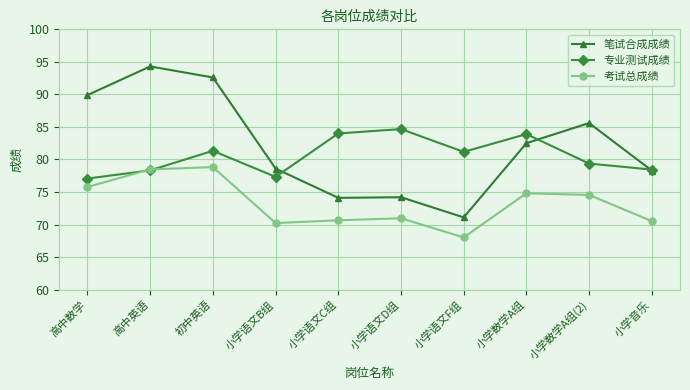

Is the value of 考试总成绩 at 小学语文F组 greater than the value of 笔试合成成绩 at 初中英语?

No